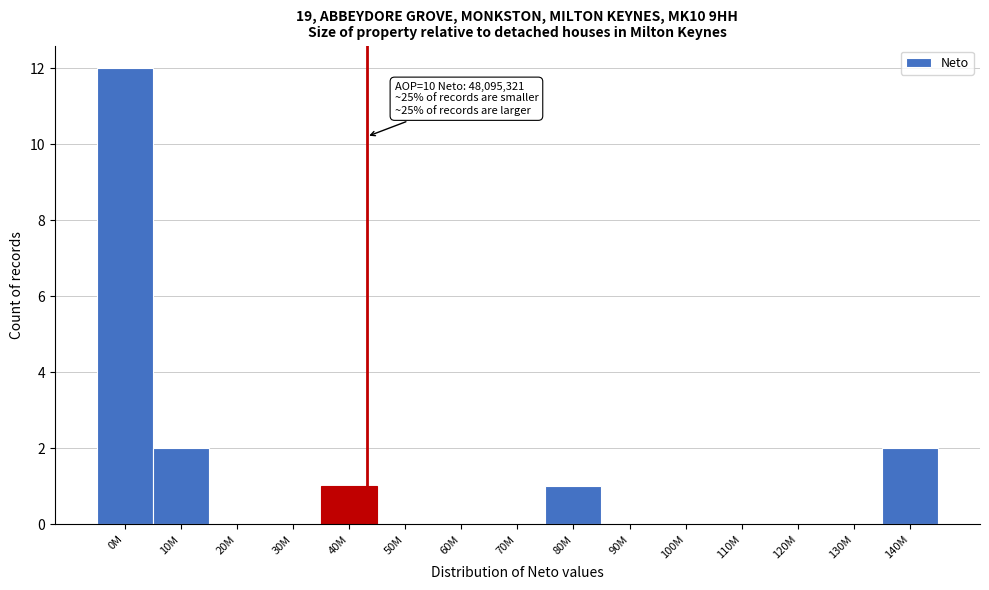

Reading left to right, what are all the values shown in this chart?

0M=12	10M=2	20M=0	30M=0	40M=1	50M=0	60M=0	70M=0	80M=1	90M=0	100M=0	110M=0	120M=0	130M=0	140M=2